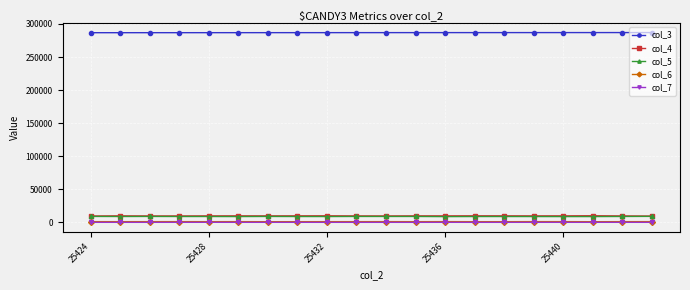

Which series has the largest total across all categories?

col_3